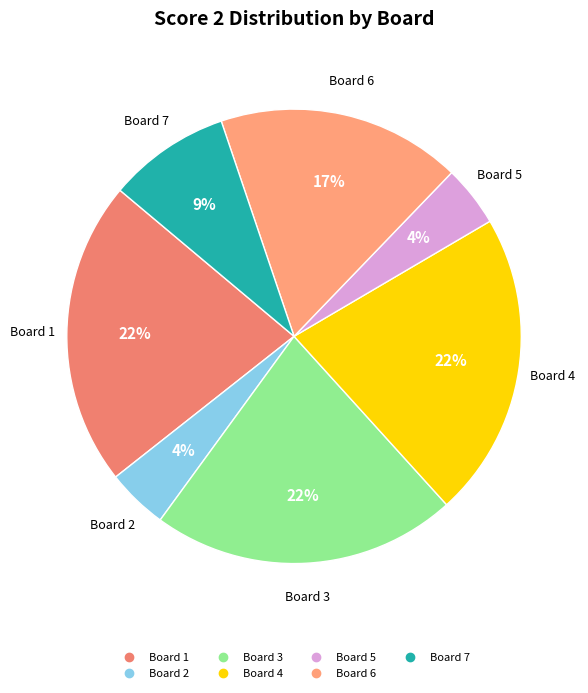

Count the number of slices in the pie.

7